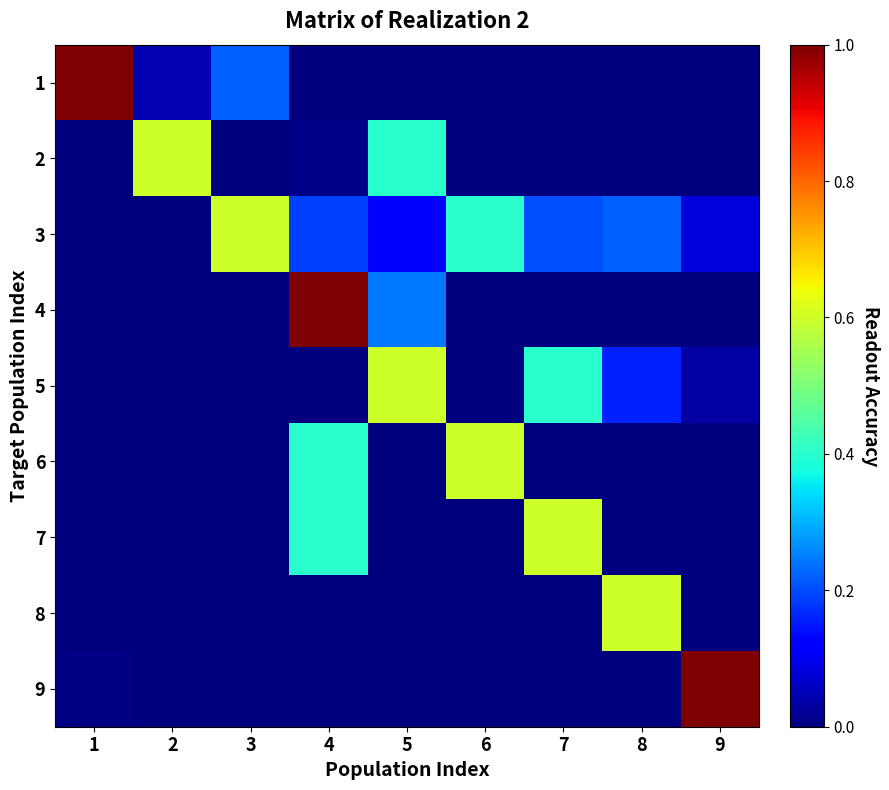

What is the spread (max minus min) of values at 2?

0.6